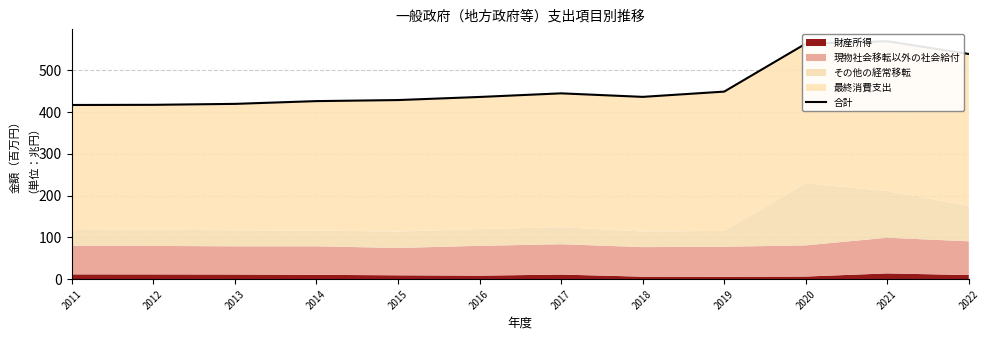

How many interior local peaks (higher than both neighbors) does the data have?

2